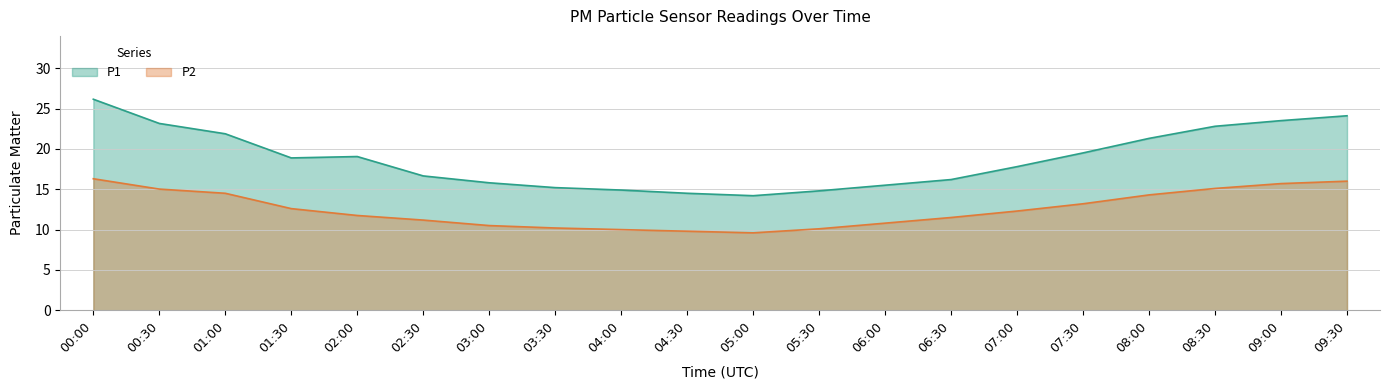

True or false: P2 and P1 intersect in this chart.

False